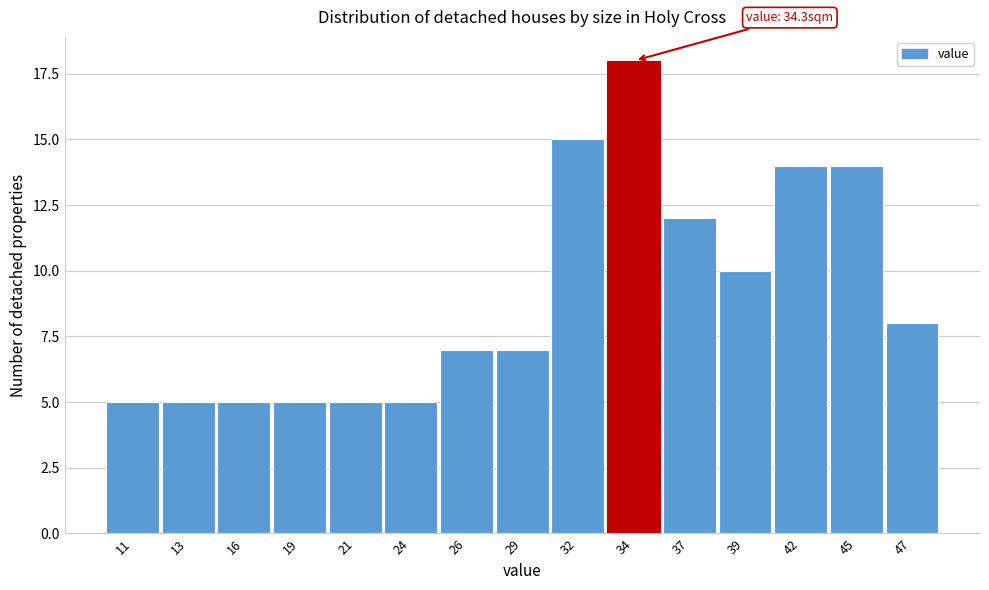

Reading left to right, what are all the values shown in this chart?

5	5	5	5	5	5	7	7	15	18	12	10	14	14	8